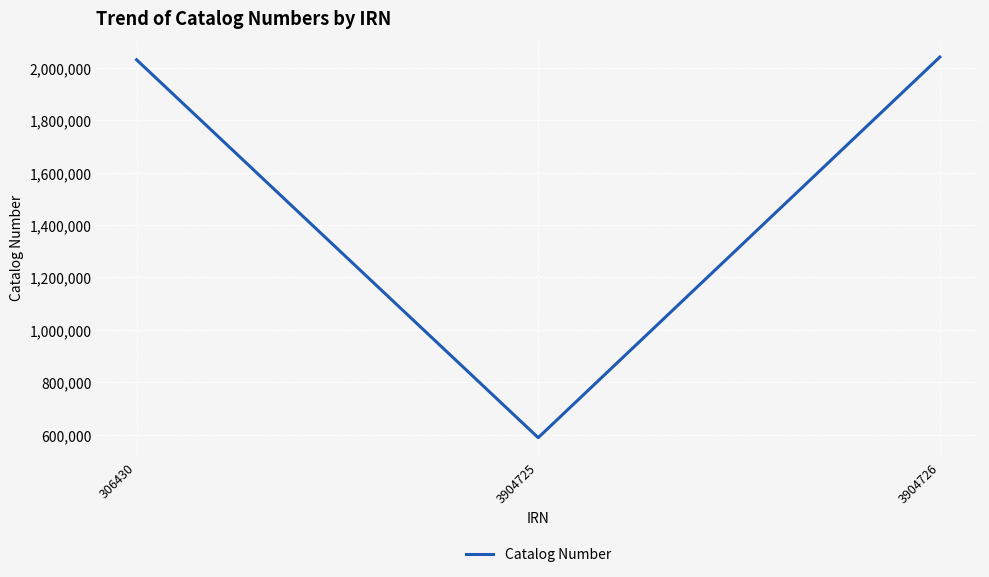

Approximately how many times larger is the value at 3904726 compared to 306430?

1.0